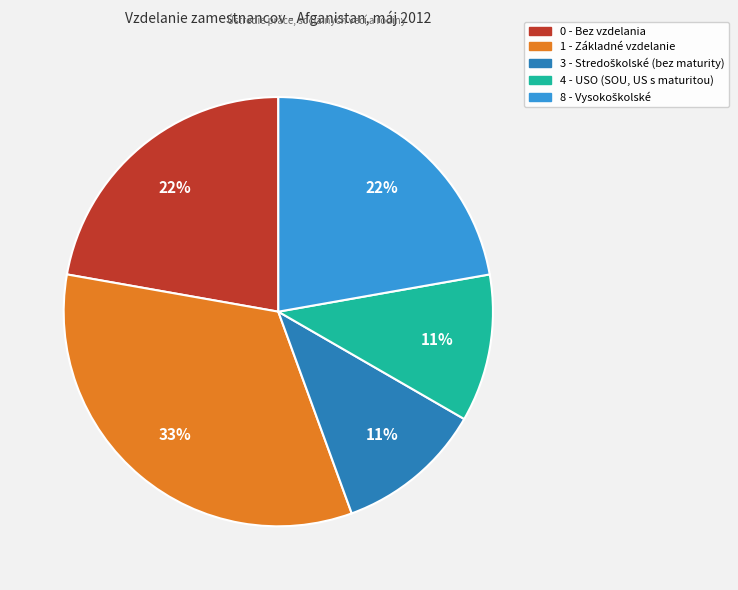

To the nearest percent, what is the average slice percentage?

20%